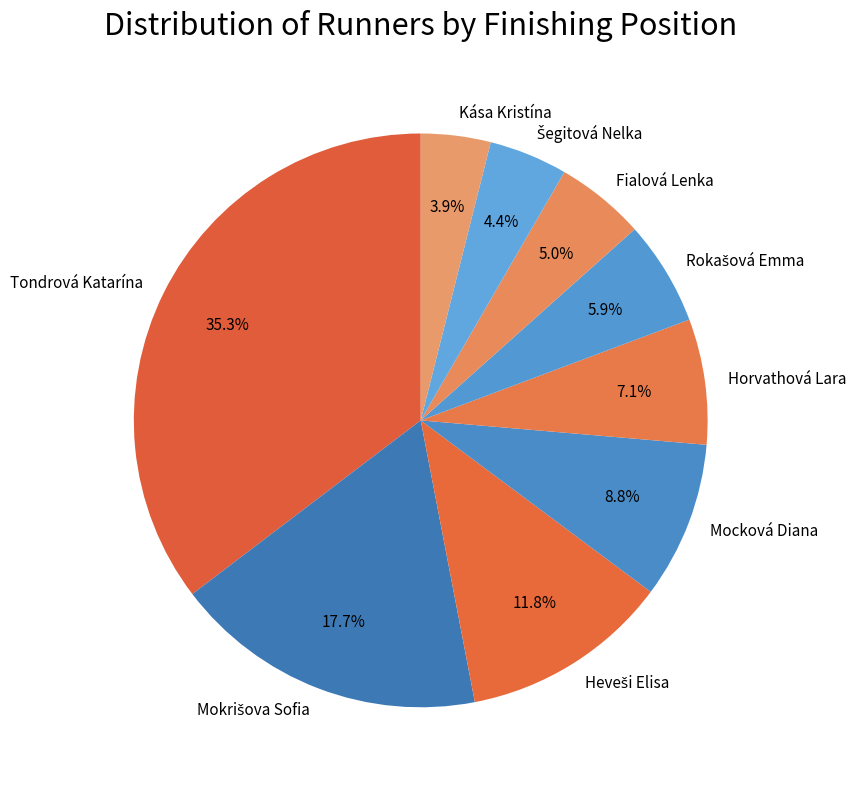

Does Fialová Lenka account for over 50% of the chart?

No